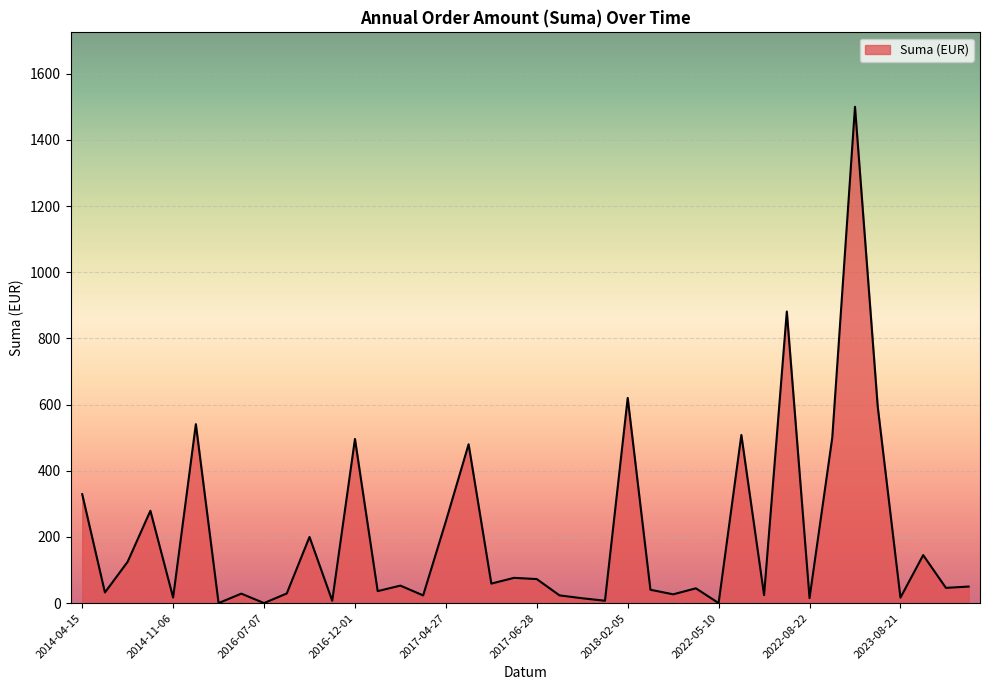

What is the greatest value displayed?

1500.0